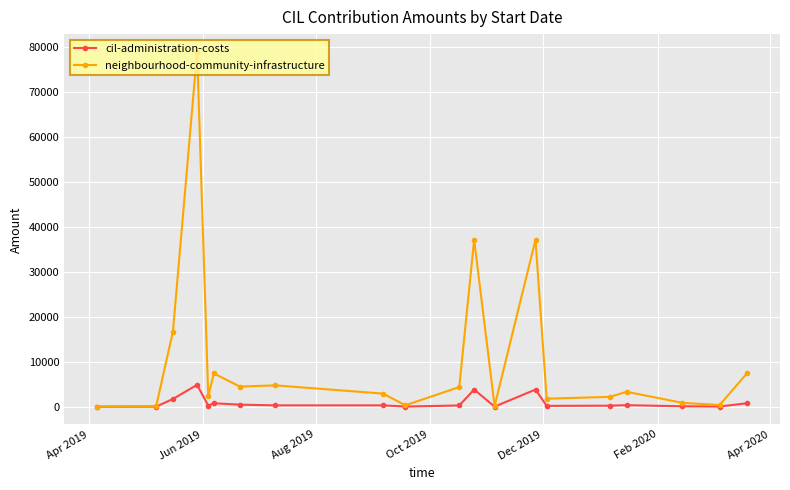

What are all the series names shown in the legend?

cil-administration-costs, neighbourhood-community-infrastructure